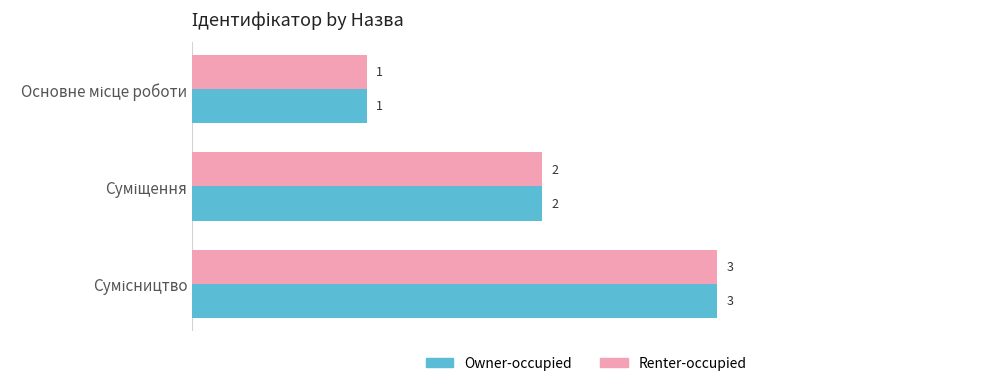

How many Owner-occupied values are between 1 and 3?

3